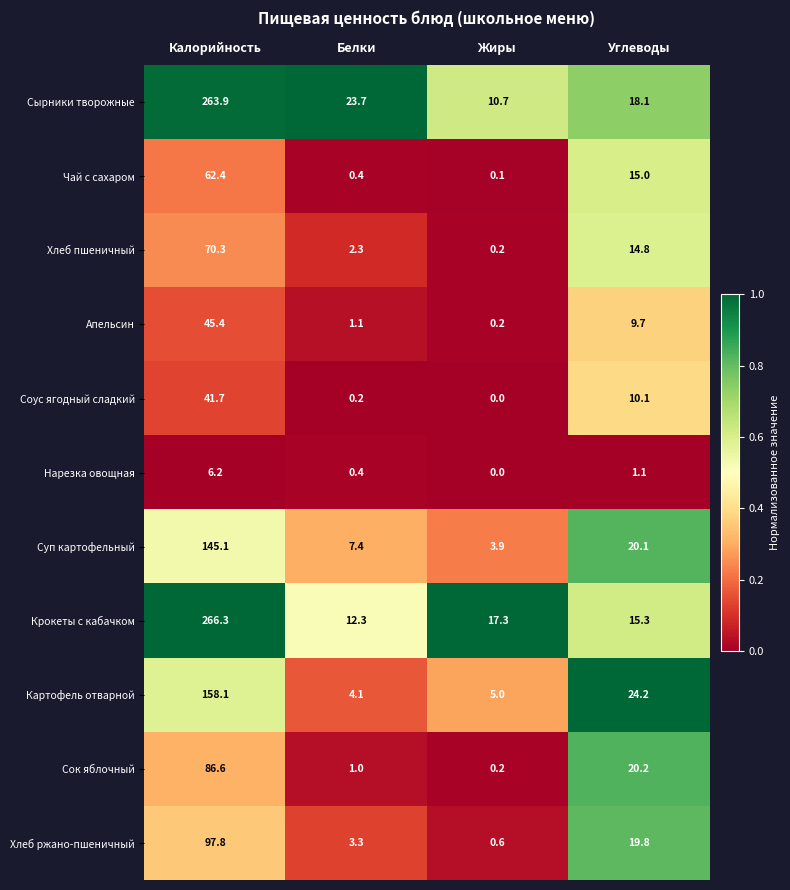

How many data points does each series have?

4